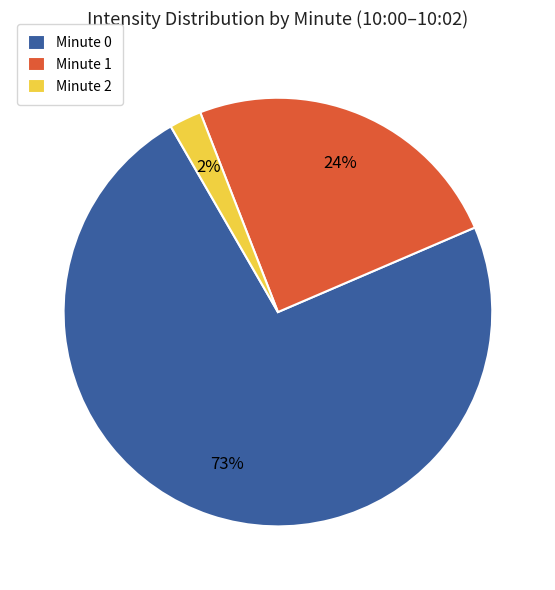

Is the sum of Minute 0 and Minute 2 greater than half?

Yes